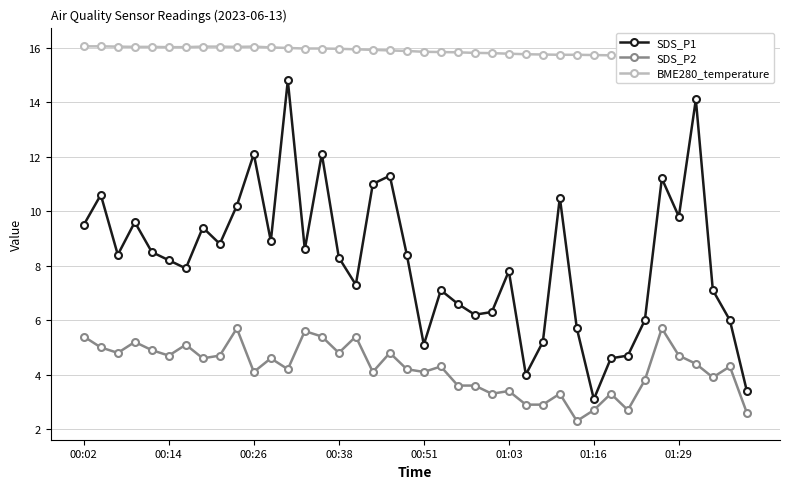

How many lines are shown in the chart?

3